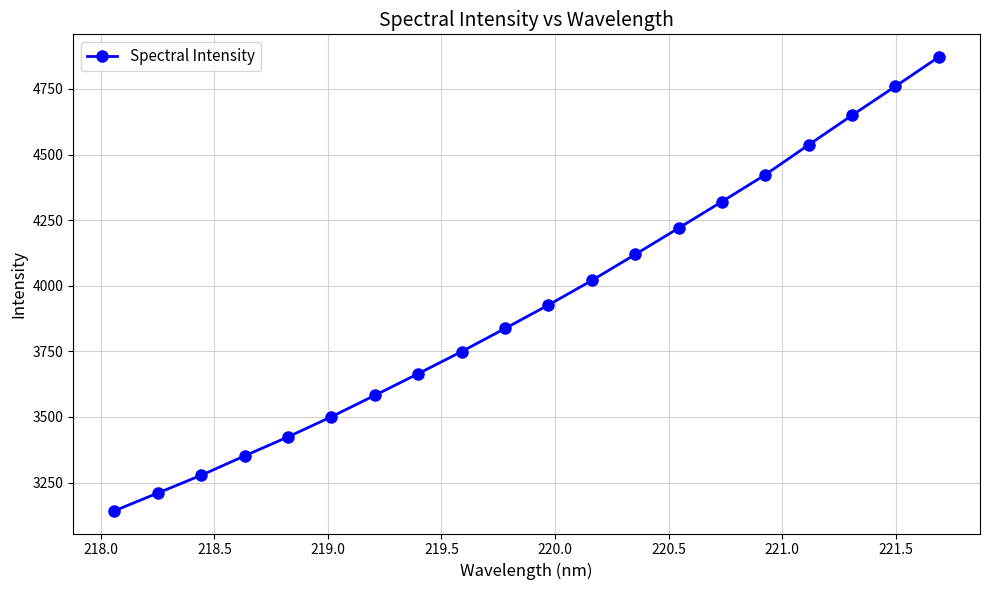

What is the maximum value shown in the chart?

4871.7